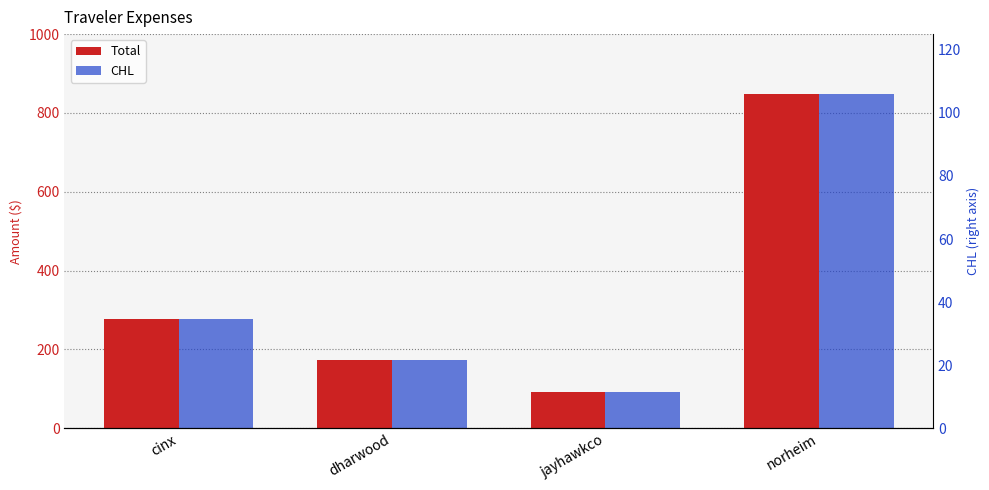

What is the difference between the second highest and second lowest values in the CHL series?

104.5